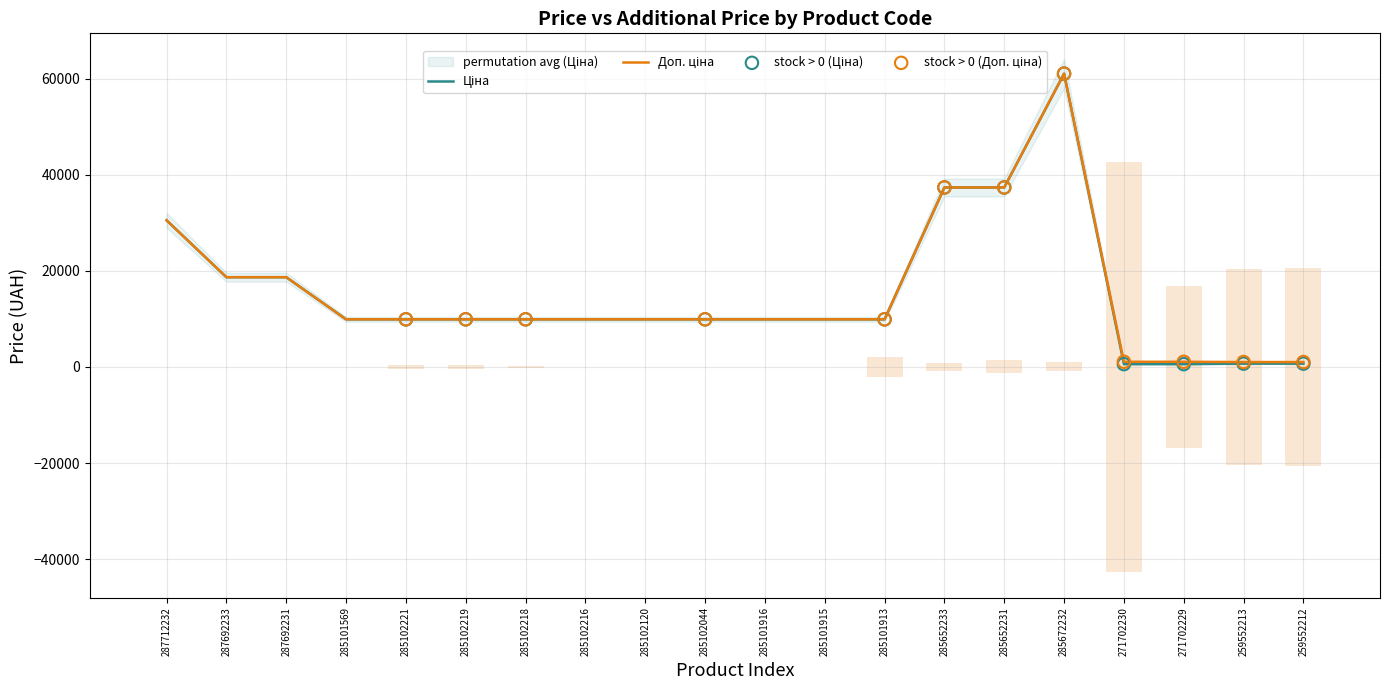

Which series contains the highest Y value?

Ціна